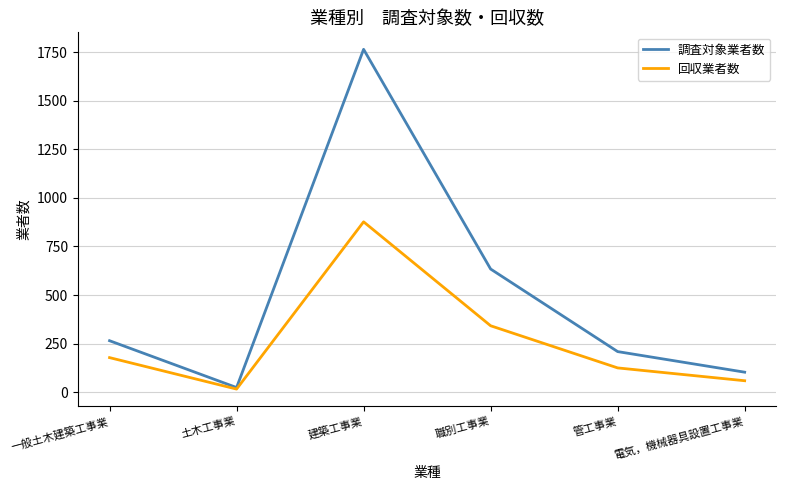

At which label is 回収業者数 closest to 446?

職別工事業